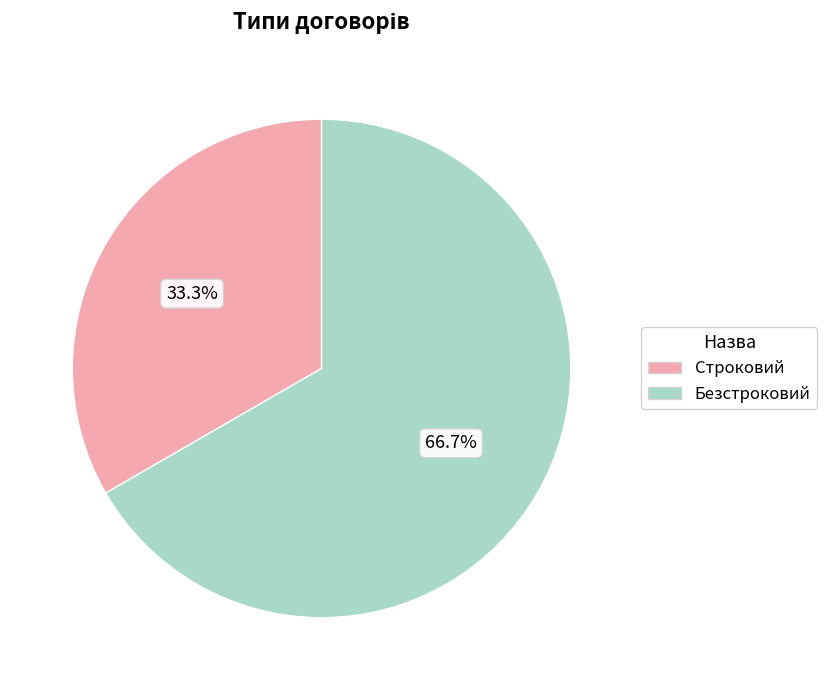

Is there a majority slice in this chart?

Yes